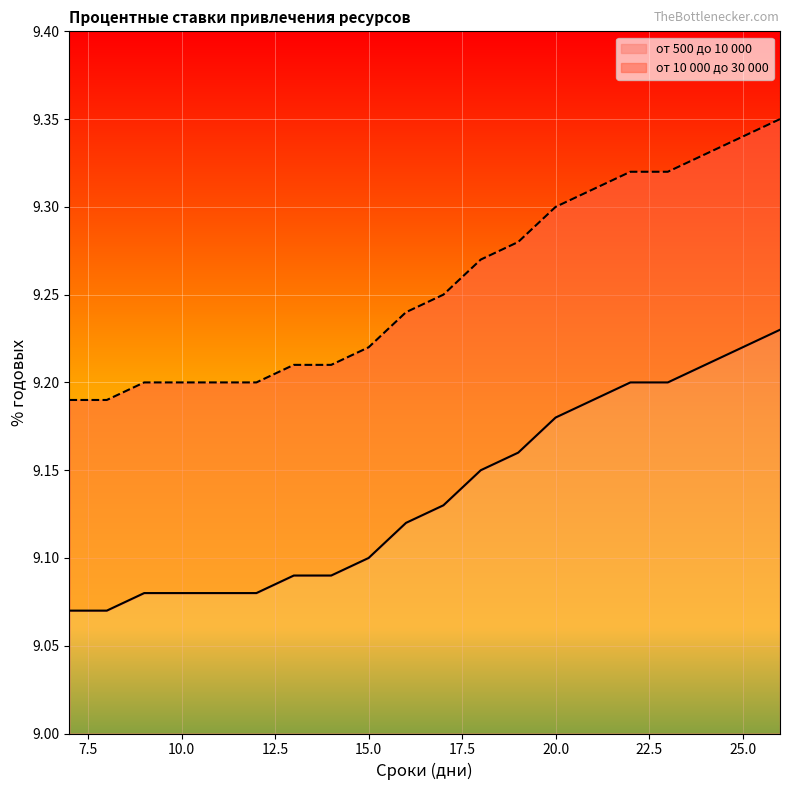

Rank the categories by от 500 до 10 000 value from lowest to highest.

7, 8, 9, 10, 11, 12, 13, 14, 15, 16, 17, 18, 19, 20, 21, 22, 23, 24, 25, 26